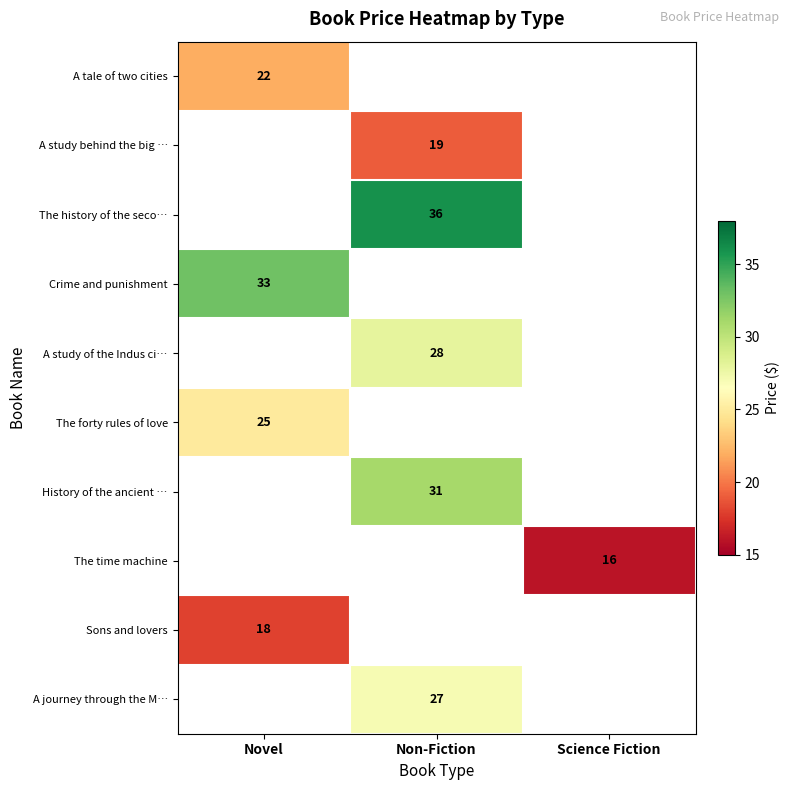

The A study of the Indus ci… series shows 42 at Non-Fiction. True or false?

False